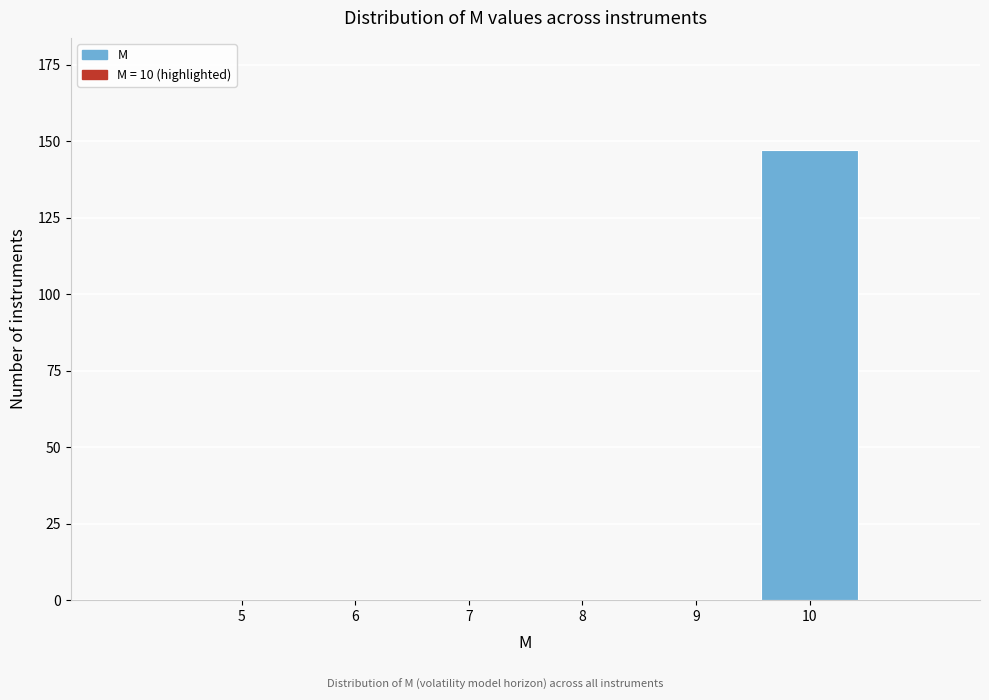

Reading left to right, extract all data points from this chart.

5=0	6=0	7=0	8=0	9=0	10=147